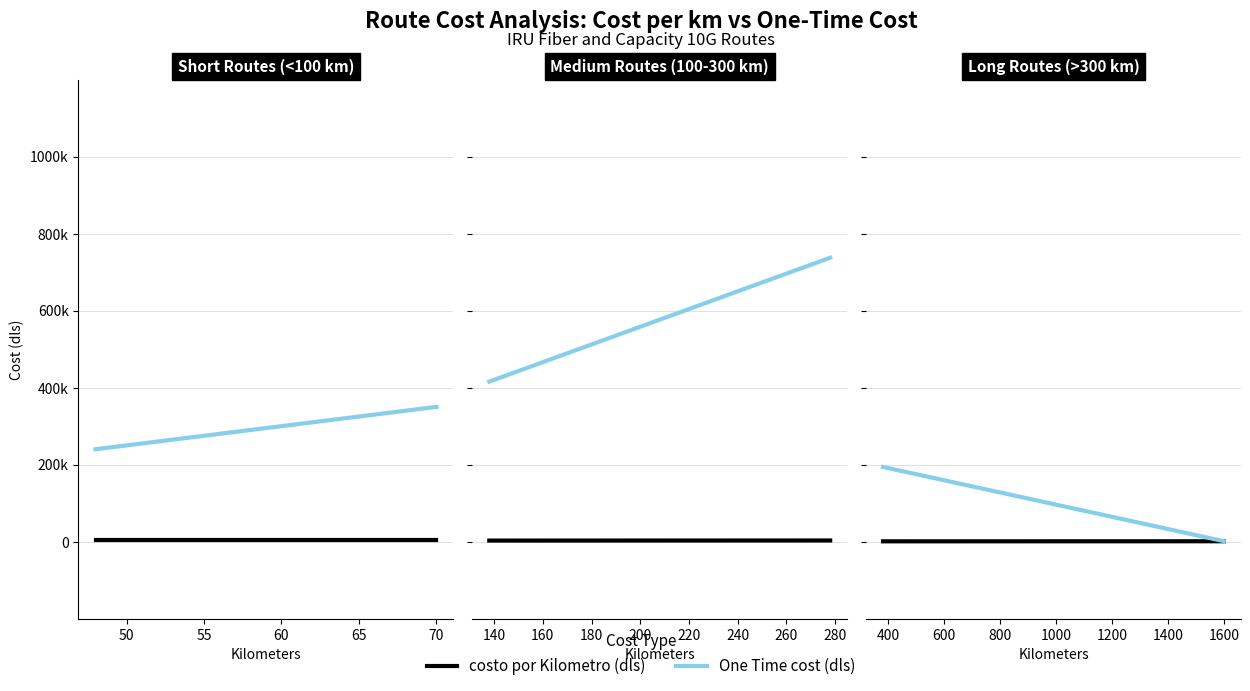

Count the number of data series in this chart.

2